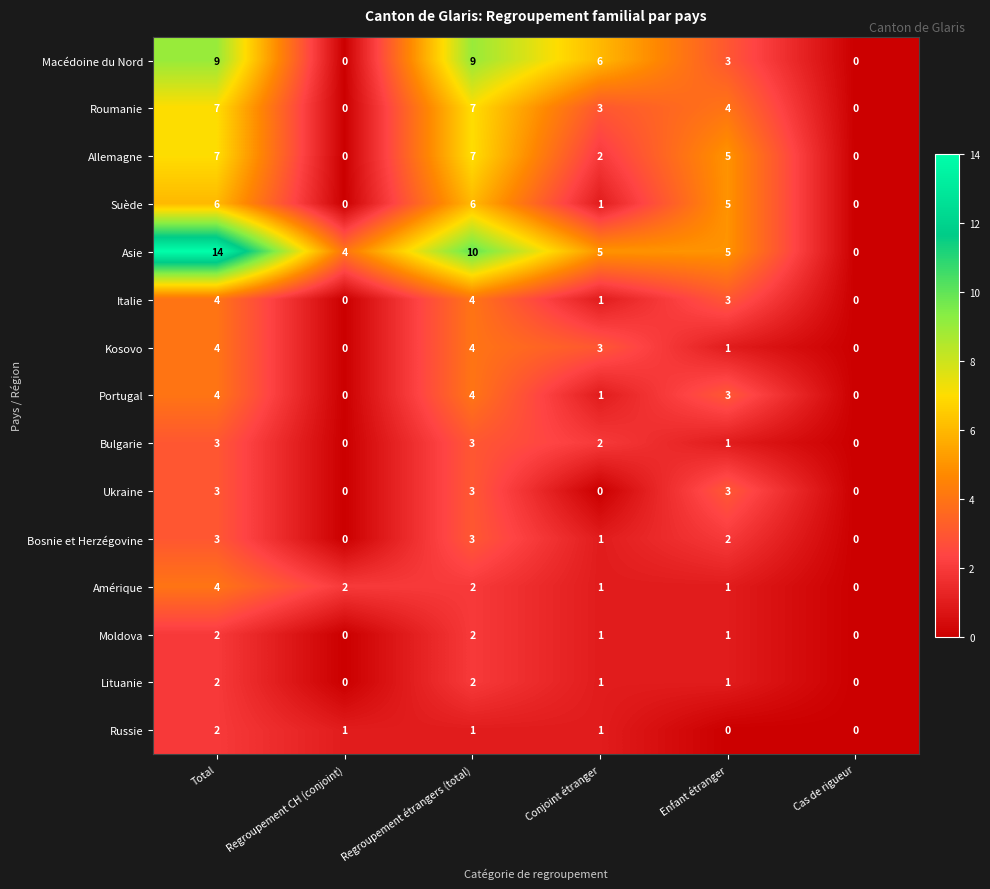

How many data points does each series have?

6